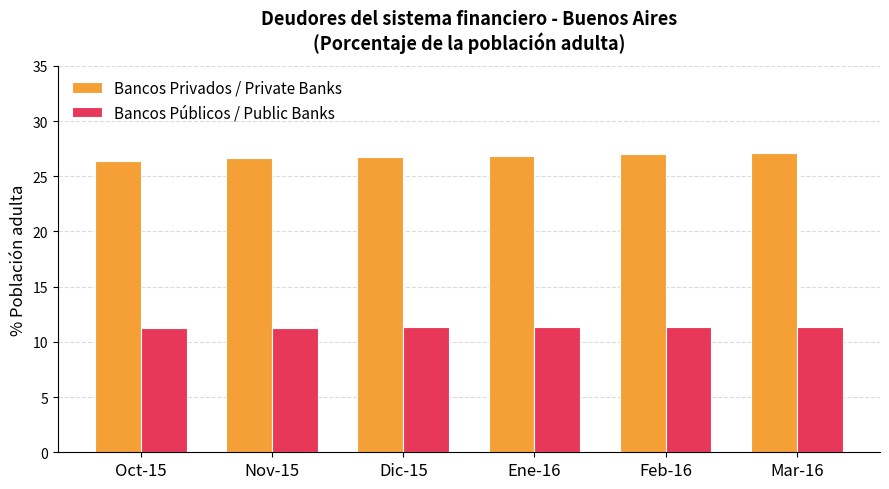

Rank the series by their maximum value, from highest to lowest.

Bancos Privados / Private Banks, Bancos Públicos / Public Banks